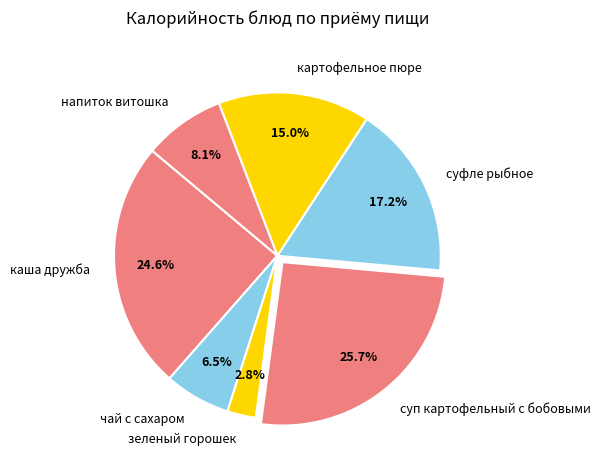

Rank the categories by value from highest to lowest.

суп картофельный с бобовыми, каша дружба, суфле рыбное, картофельное пюре, напиток витошка, чай с сахаром, зеленый горошек